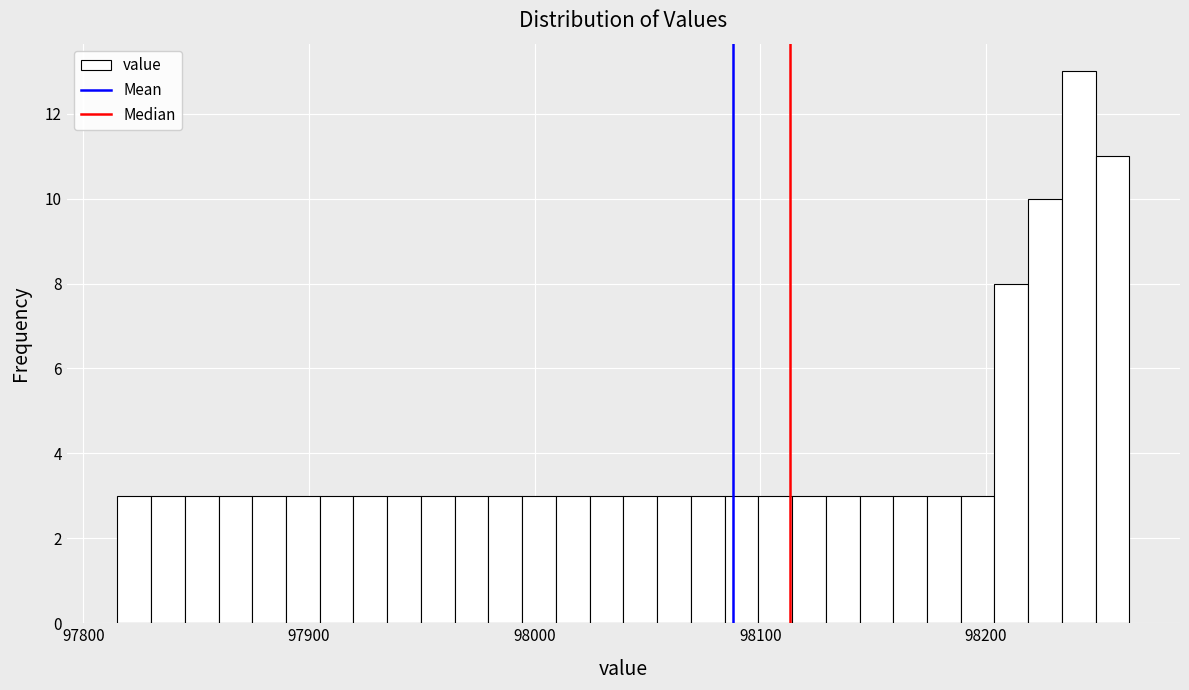

Around what value on the x-axis is the tallest bar? Give the approximate position of its centre, as read against the axis.

98240